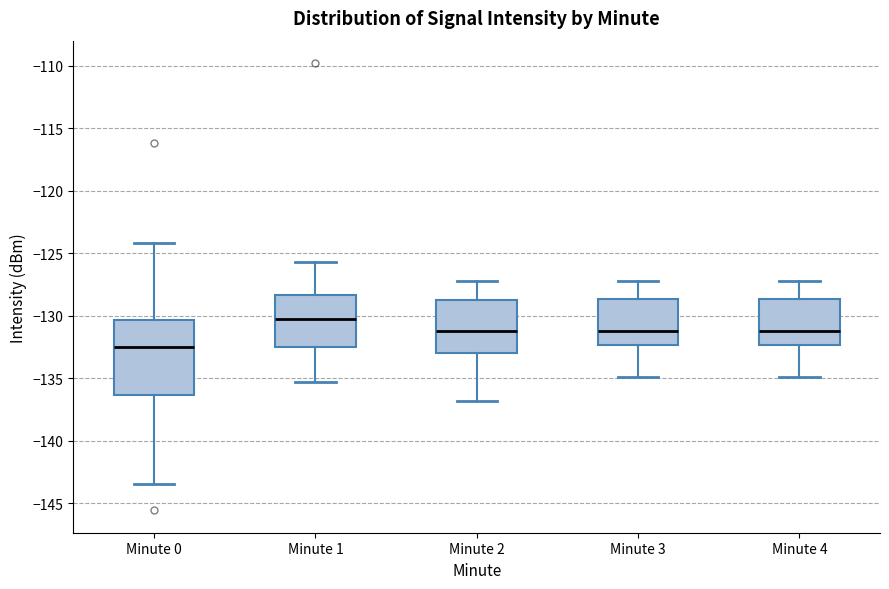

Where is the lower edge of the box for Minute 0 on the y-axis? The values are not printed on the chart, so give them approximately, as read against the axis.

-136.5